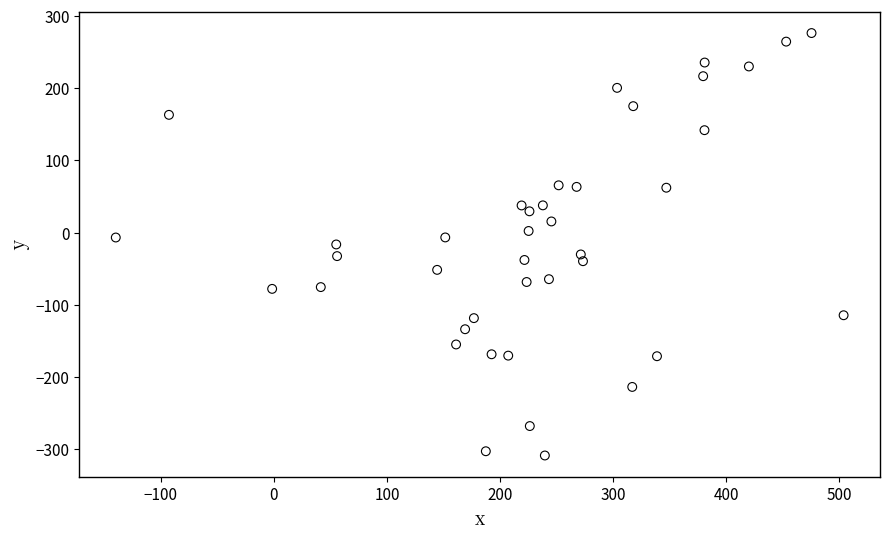

What is the range of Y values (max minus min)?

584.8